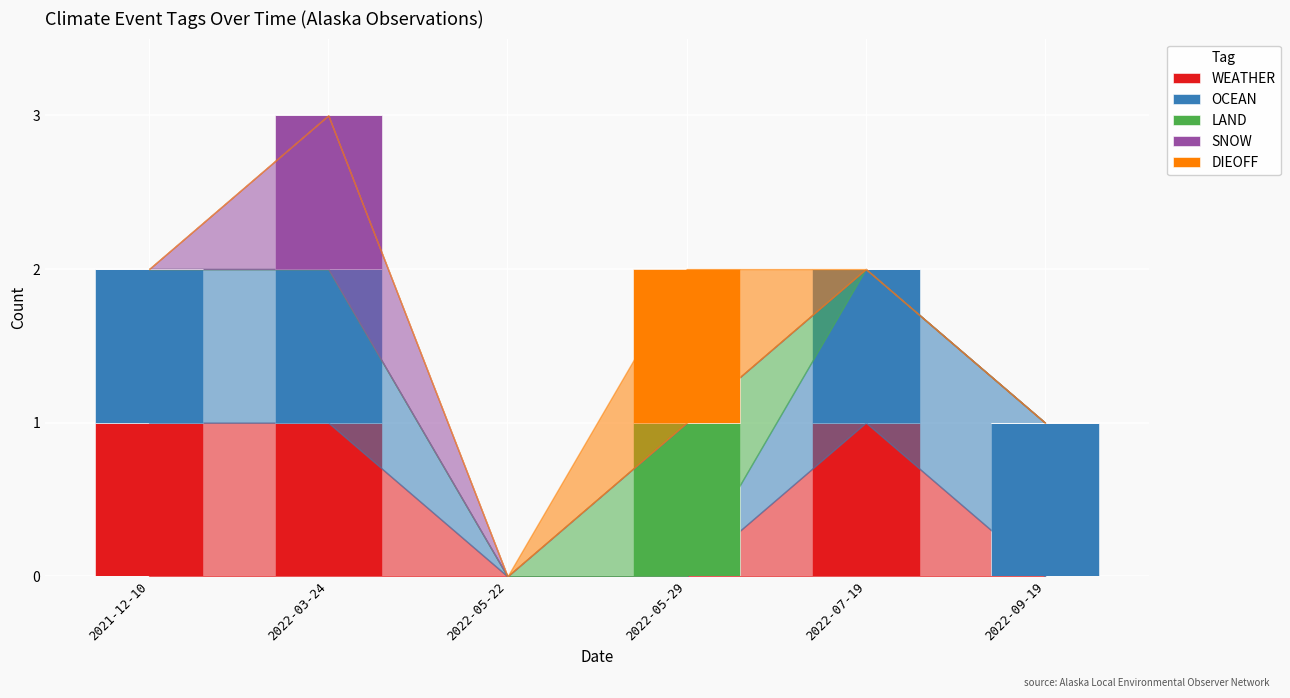

At which category is the sum across all series the highest?

2022-03-24